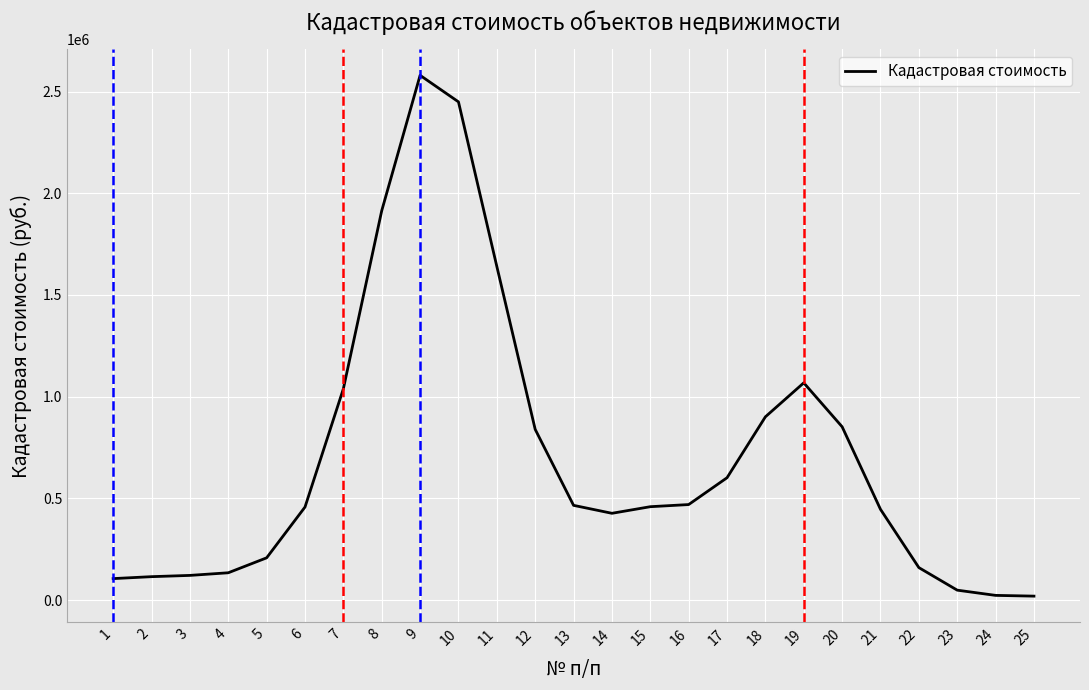

How many lines are shown in the chart?

1